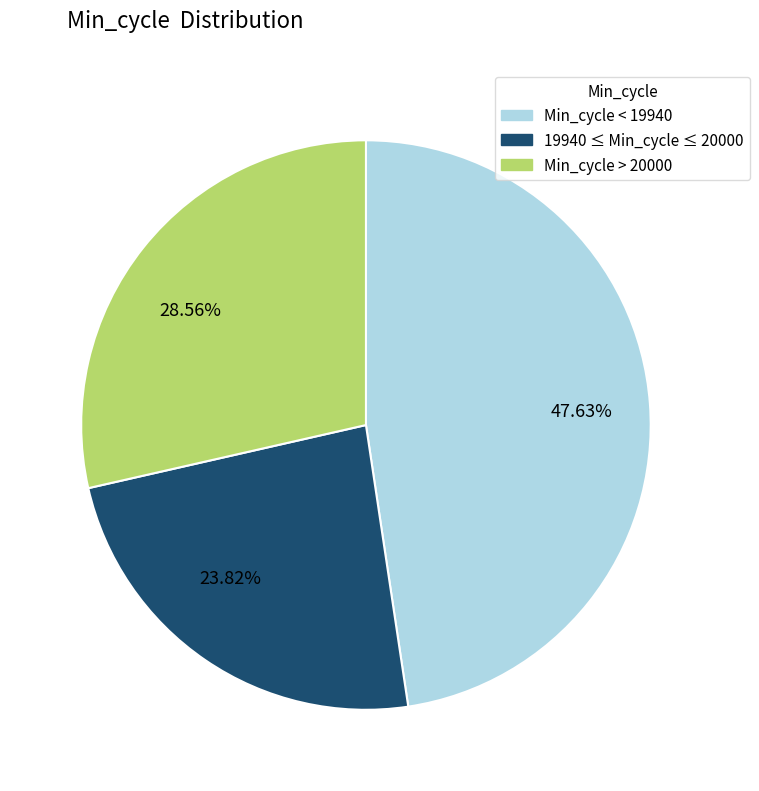

Combined, do 28.56% and 23.82% account for over 50%?

Yes